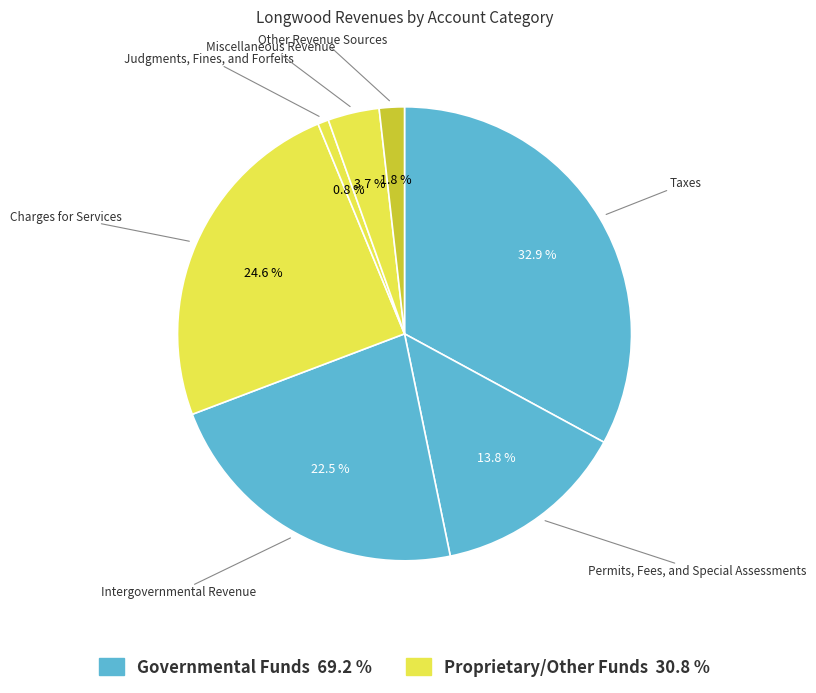

Count the number of slices in the pie.

7